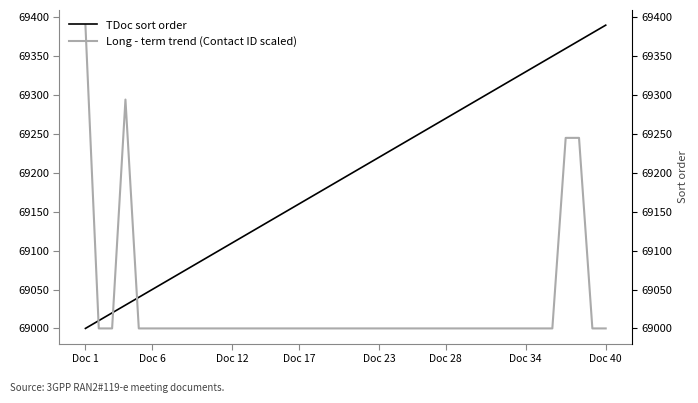

Is it true that TDoc sort order equals 101700.2 at 12?

False